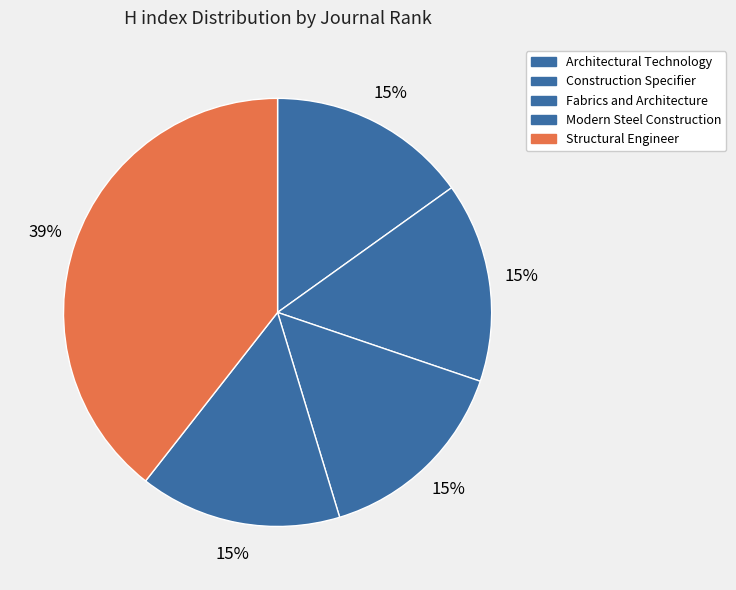

To the nearest percent, what is the difference between the largest and smallest slice percentages?

24%